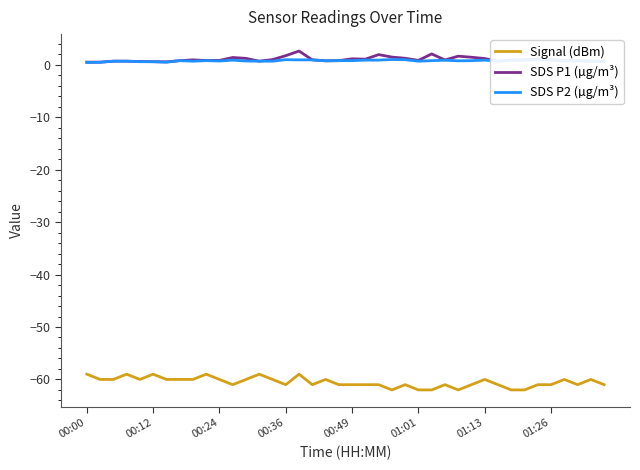

Does the chart have visible grid lines?

No